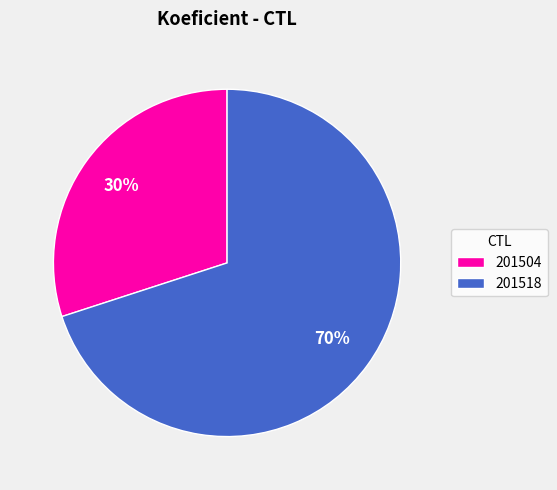

To the nearest percent, what is the difference between the largest and smallest slice percentages?

40%